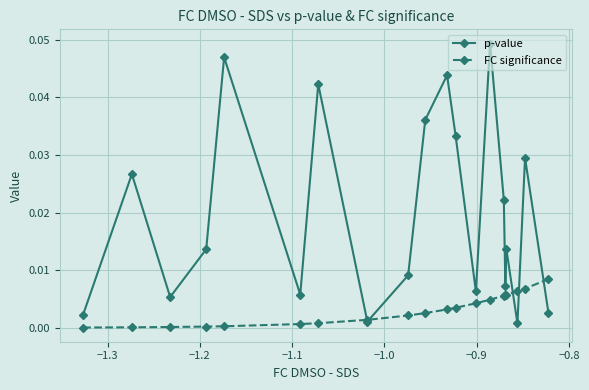

How many lines are shown in the chart?

2